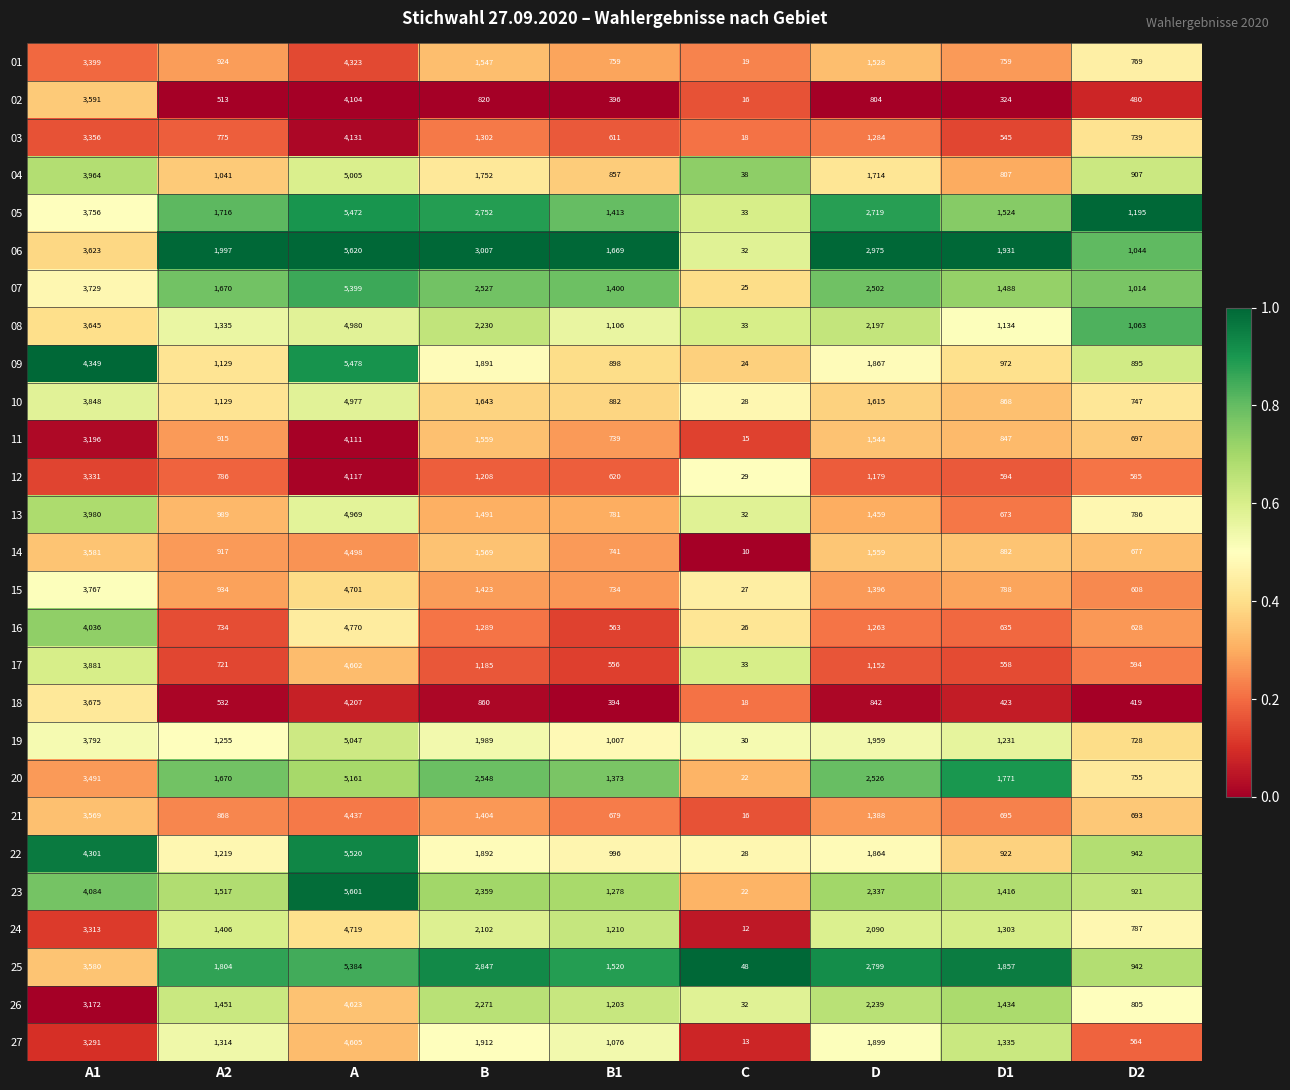

How many distinct data groups are displayed?

27